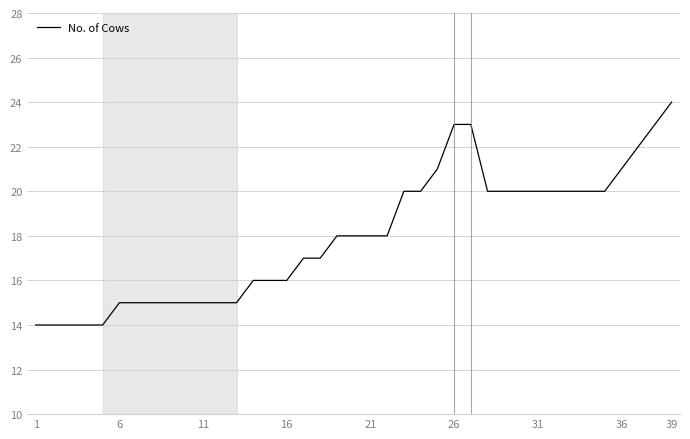

What is the average value?

18